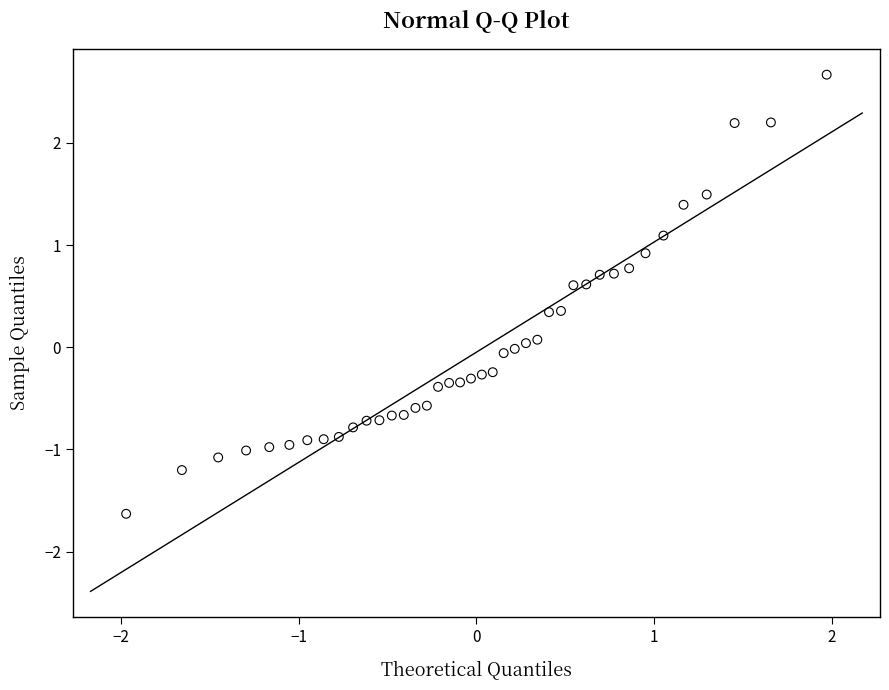

What is the range of X values (max minus min)?

3.9